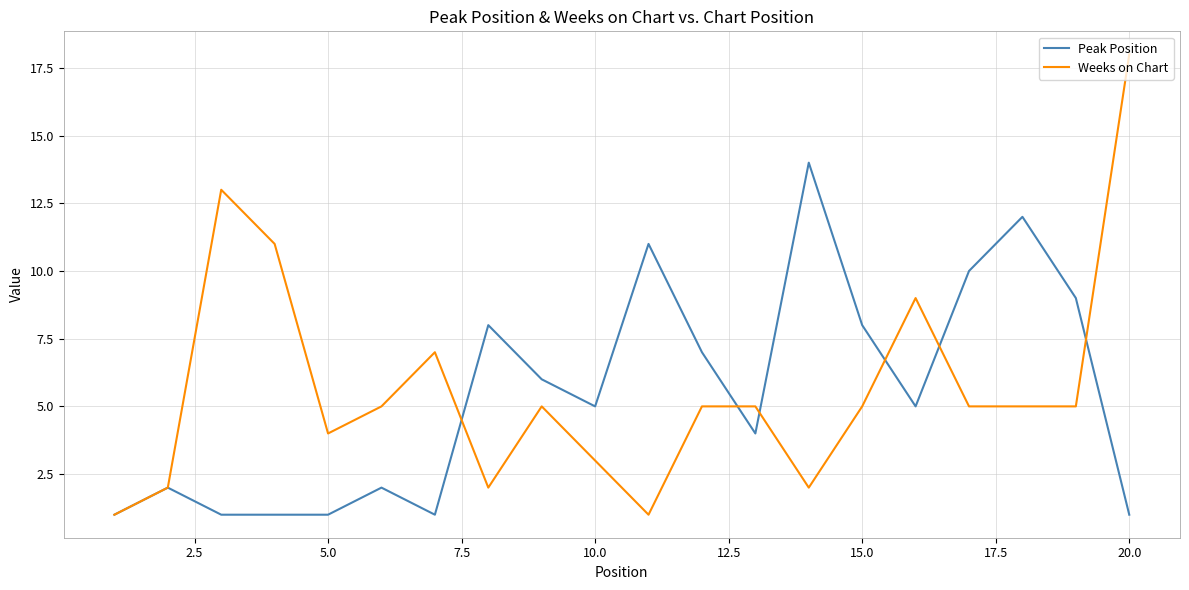

What is the sum of all Weeks on Chart values?

113